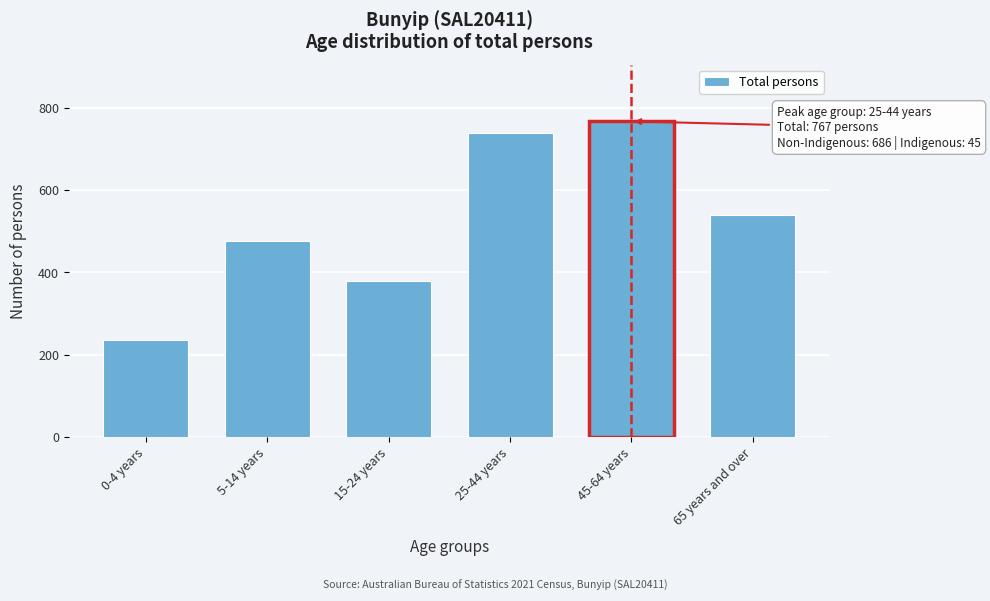

Reading left to right, extract all data points from this chart.

0-4 years=237	5-14 years=477	15-24 years=379	25-44 years=738	45-64 years=767	65 years and over=539